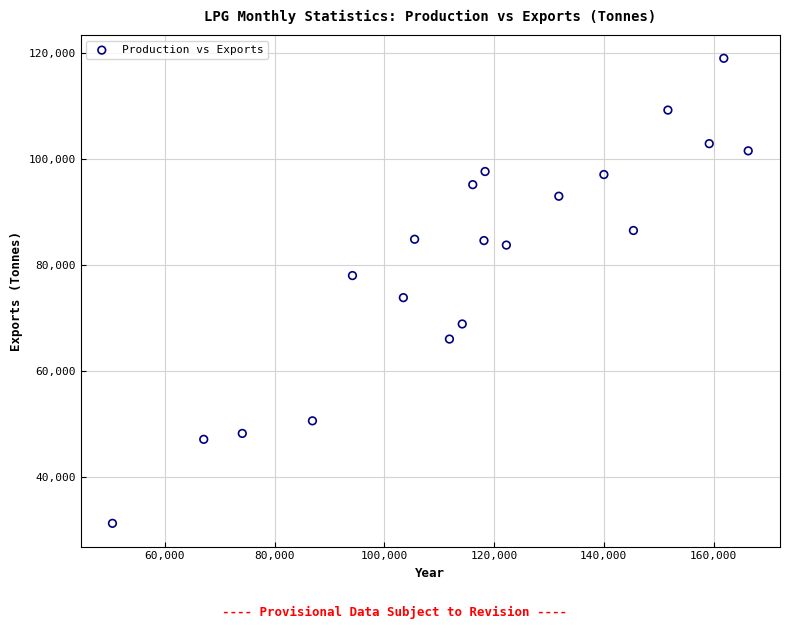

What is the range of Y values (max minus min)?

87804